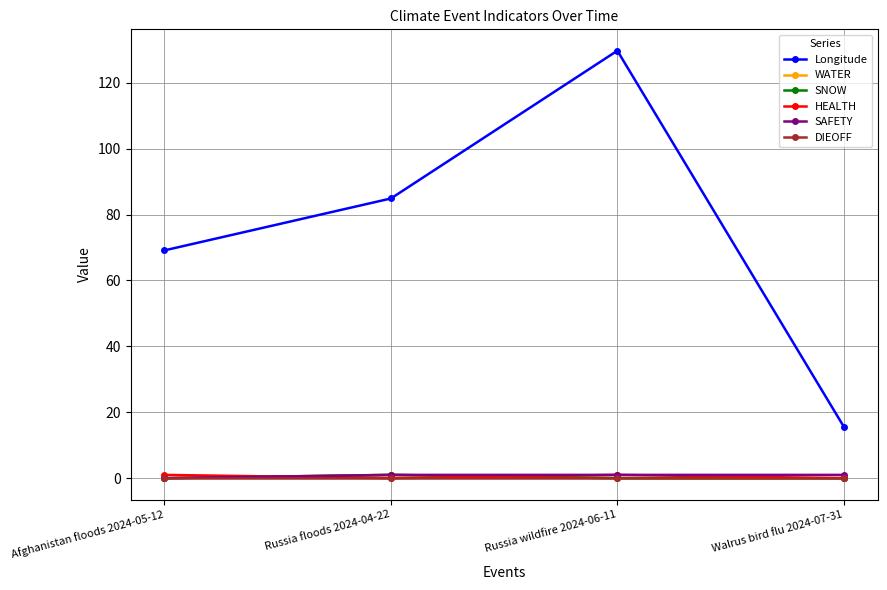

Is the value of WATER at Russia floods 2024-04-22 greater than the value of Longitude at Russia floods 2024-04-22?

No